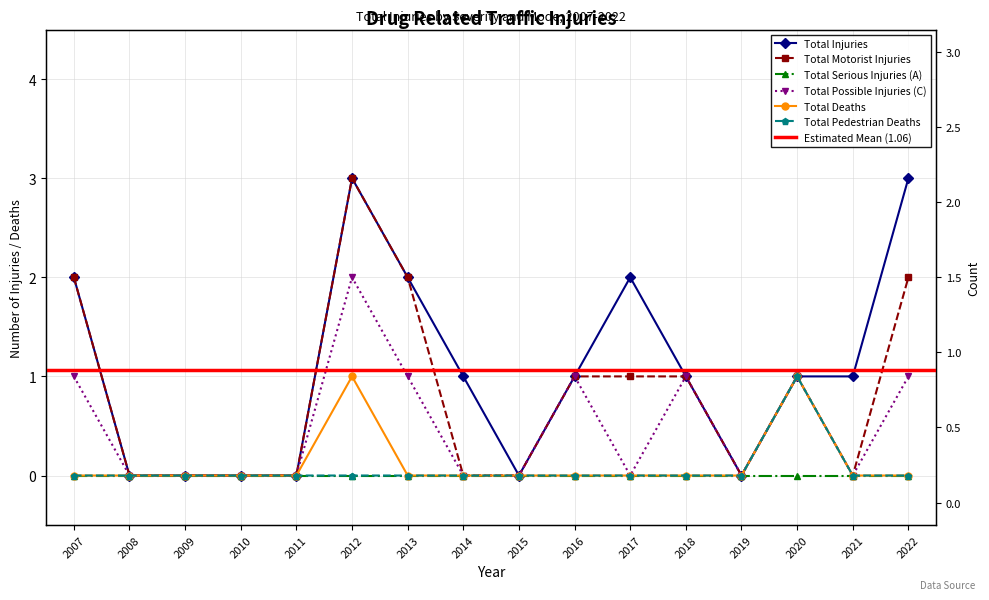

What is the value of the Total Motorist Injuries point at the 6th from the left?

3